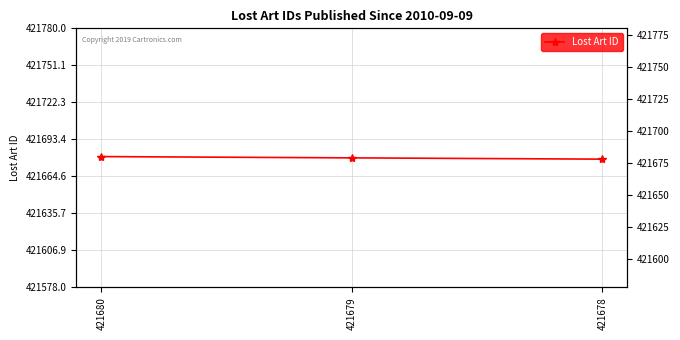

How many data points are above 421679?

1